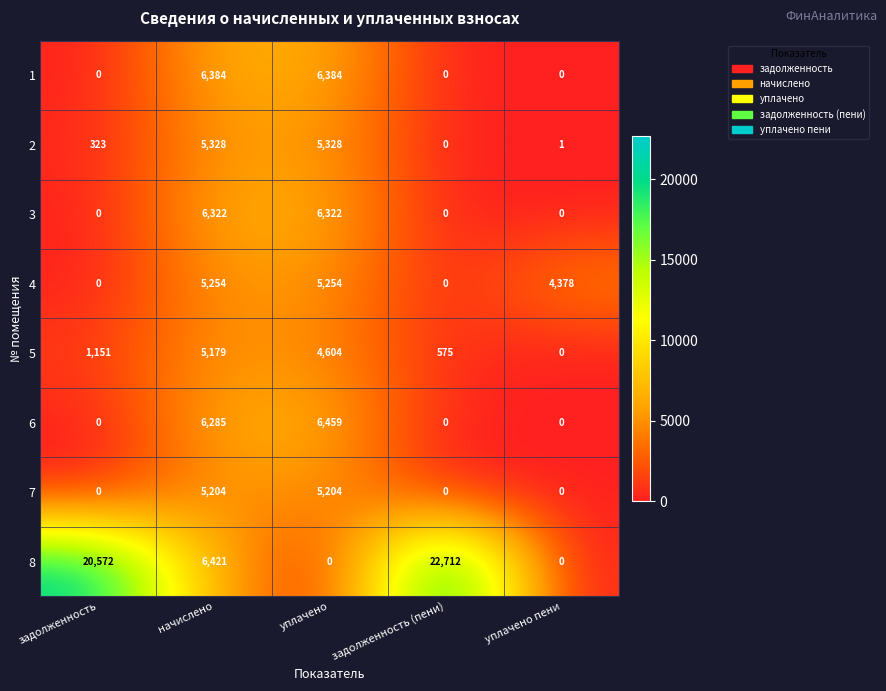

What is the difference between the second highest and second lowest values in the 7 series?

5204